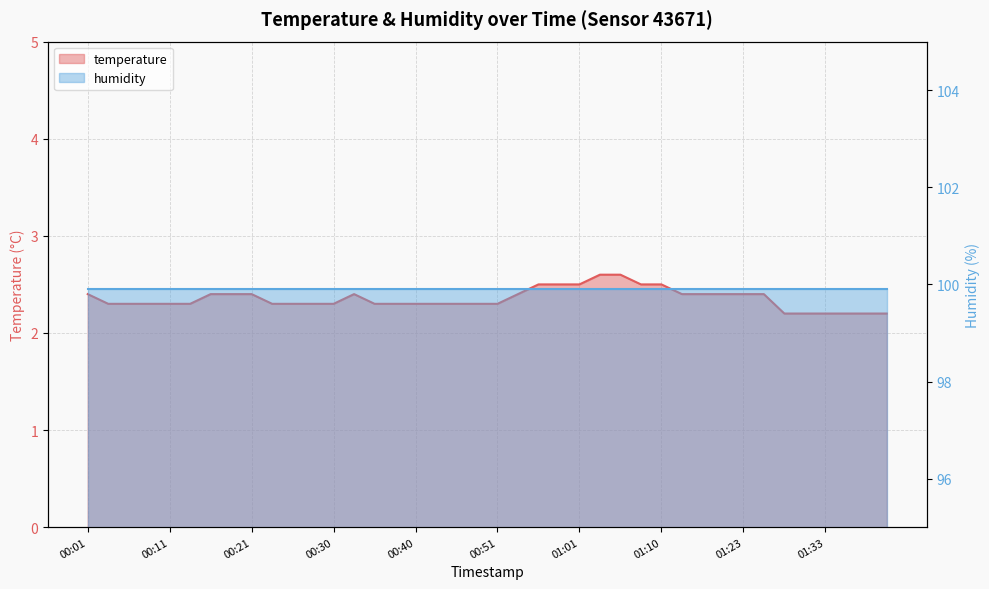

Rank the categories by value from lowest to highest.

01:28, 01:31, 01:33, 01:36, 01:38, 01:43, 00:04, 00:06, 00:08, 00:11, 00:13, 00:23, 00:25, 00:28, 00:30, 00:35, 00:38, 00:40, 00:43, 00:45, 00:48, 00:51, 00:01, 00:16, 00:18, 00:21, 00:33, 00:53, 01:13, 01:15, 01:18, 01:23, 01:26, 00:56, 00:58, 01:01, 01:08, 01:10, 01:03, 01:06